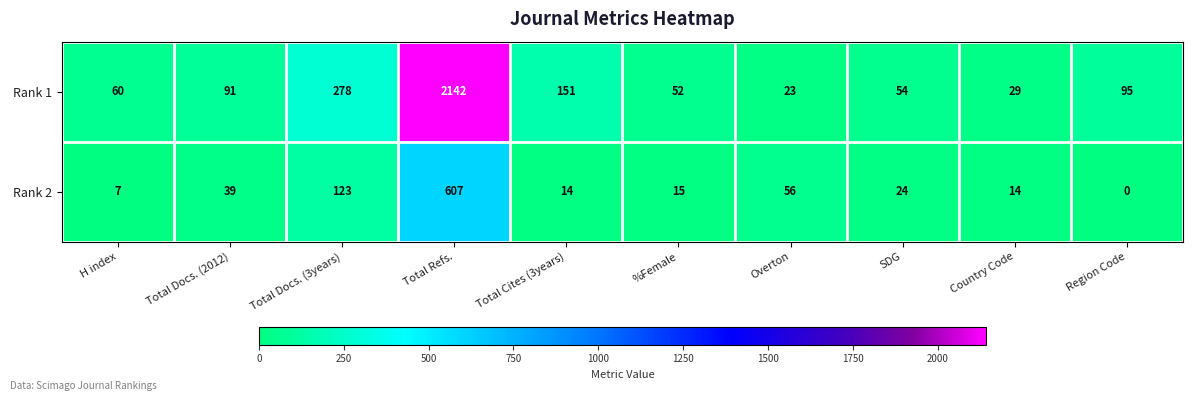

Reading left to right, extract all data points from this chart.

Rank 1: H index=60	Total Docs. (2012)=91	Total Docs. (3years)=278	Total Refs.=2142	Total Cites (3years)=151	%Female=52	Overton=23	SDG=54	Country Code=29	Region Code=95
Rank 2: H index=7	Total Docs. (2012)=39	Total Docs. (3years)=123	Total Refs.=607	Total Cites (3years)=14	%Female=15	Overton=56	SDG=24	Country Code=14	Region Code=0